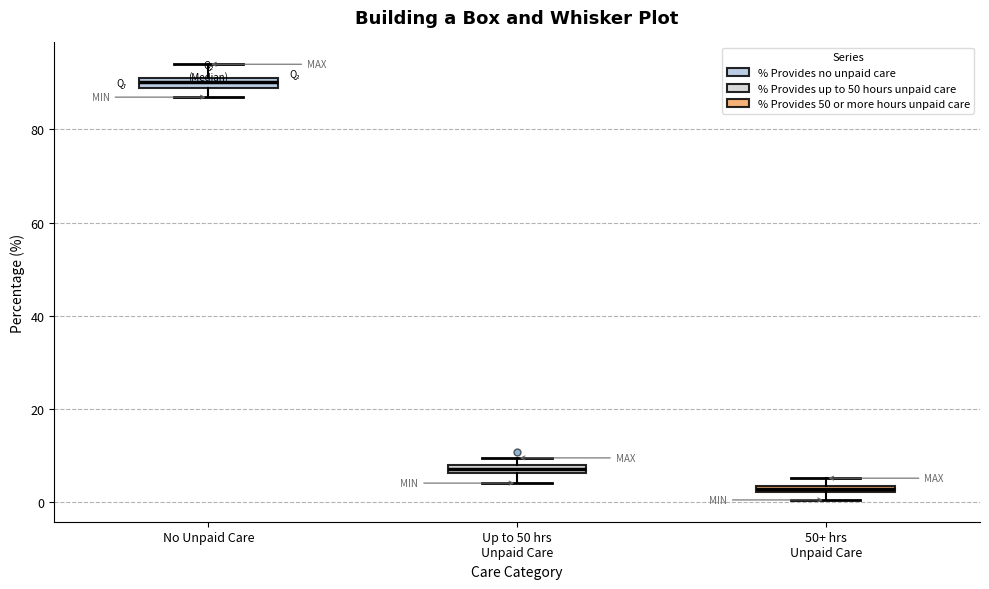

Where is the lower edge of the box for Up to 50 hrs Unpaid Care on the y-axis? The values are not printed on the chart, so give them approximately, as read against the axis.

6